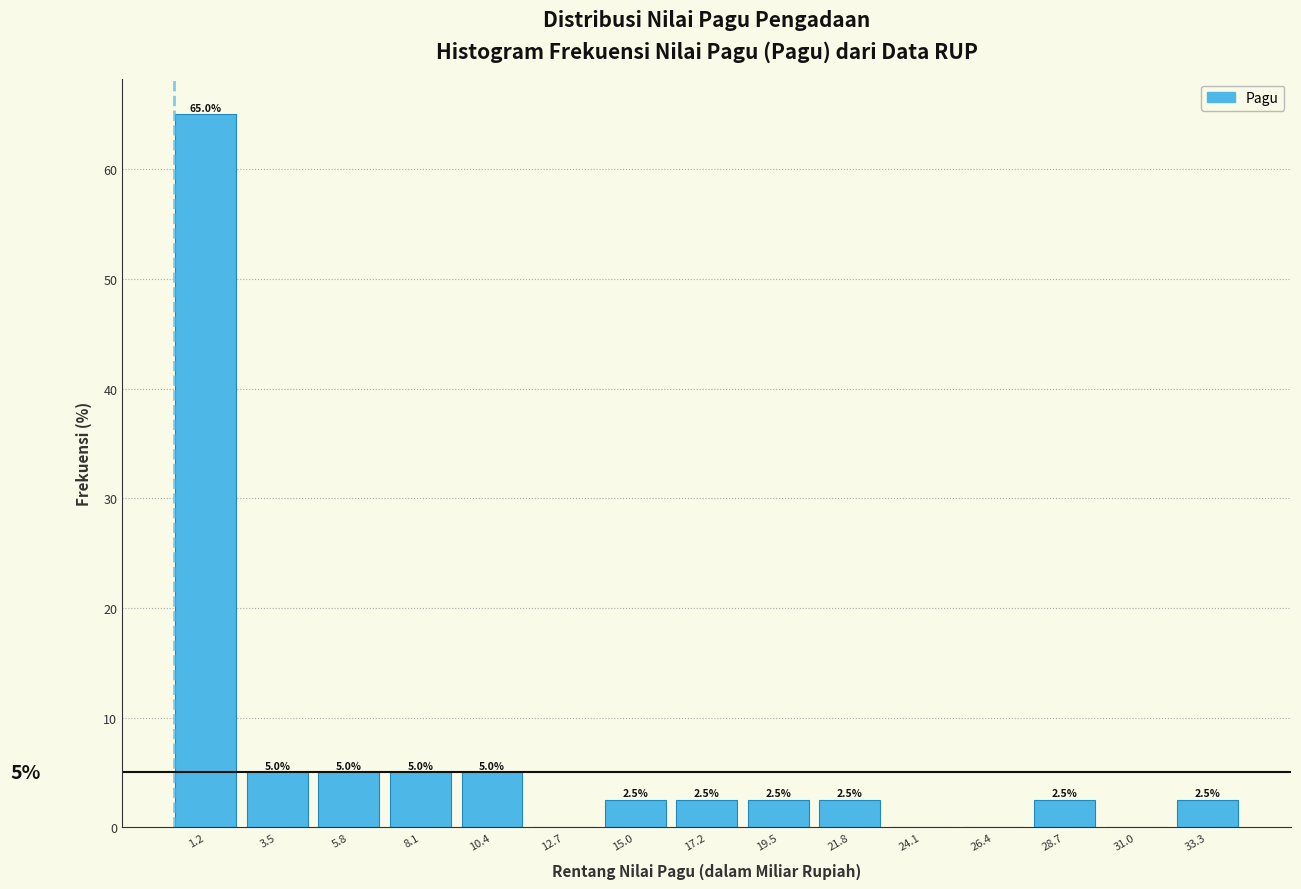

Which range on the x-axis has the tallest bar?

0.0 to 2.5